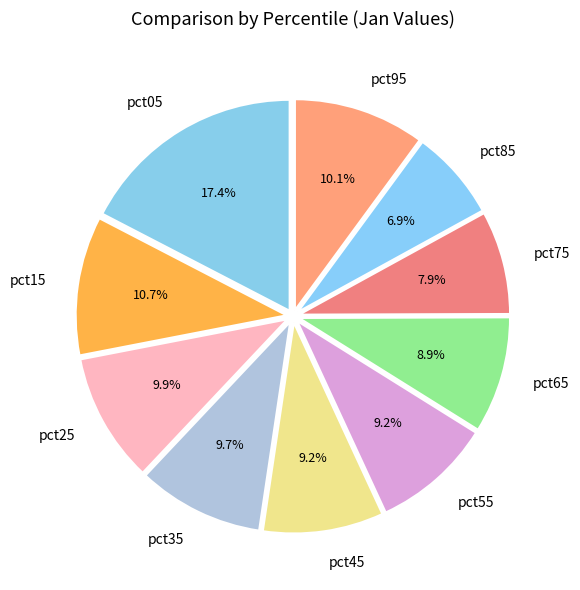

The pct25 slice represents 10% of the pie. True or false?

True